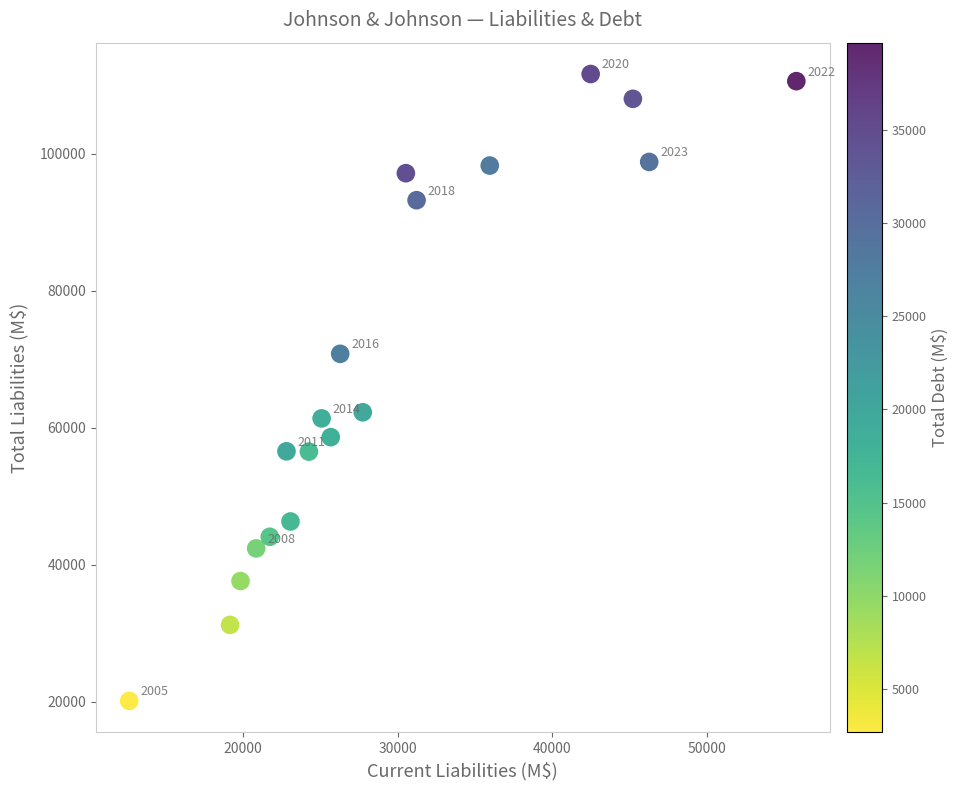

What is the range of Y values (max minus min)?

91462